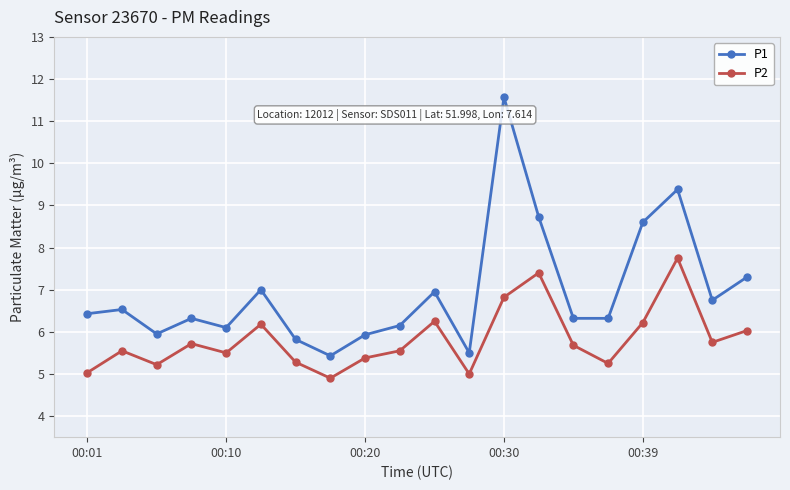

Which series has the largest range (max minus min)?

P1